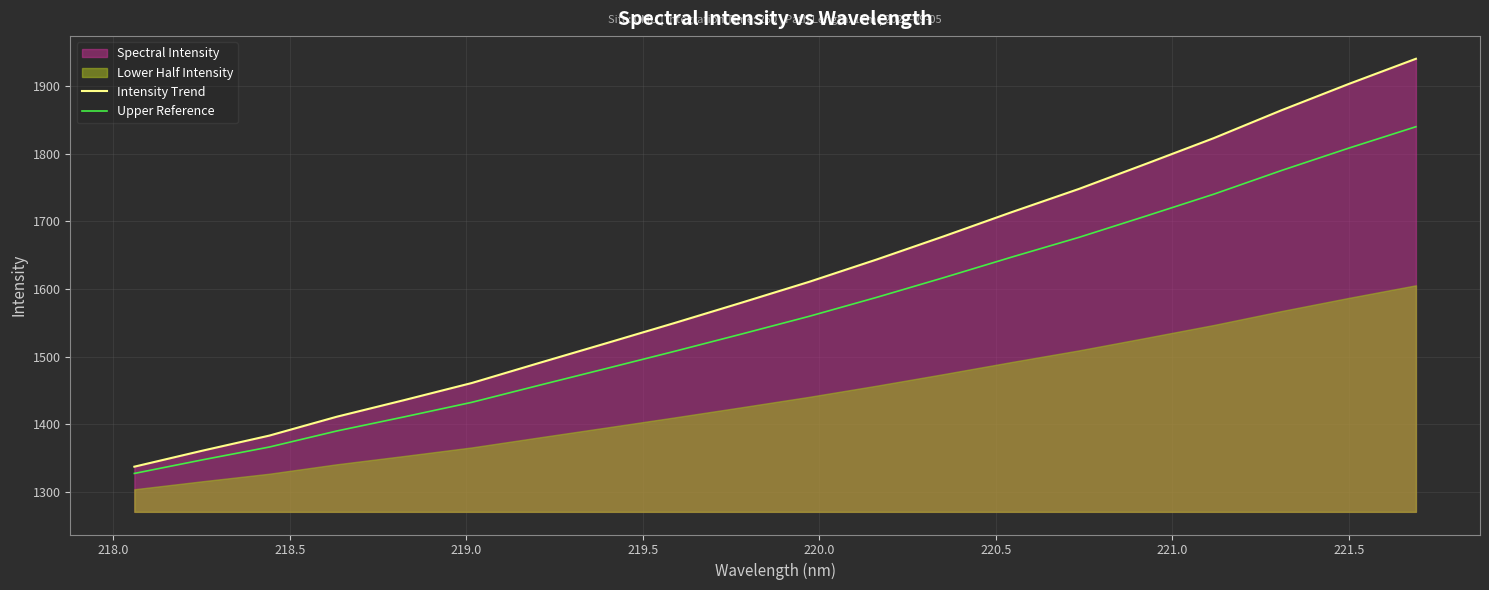

What is the highest value of the Intensity Trend series?

1940.8